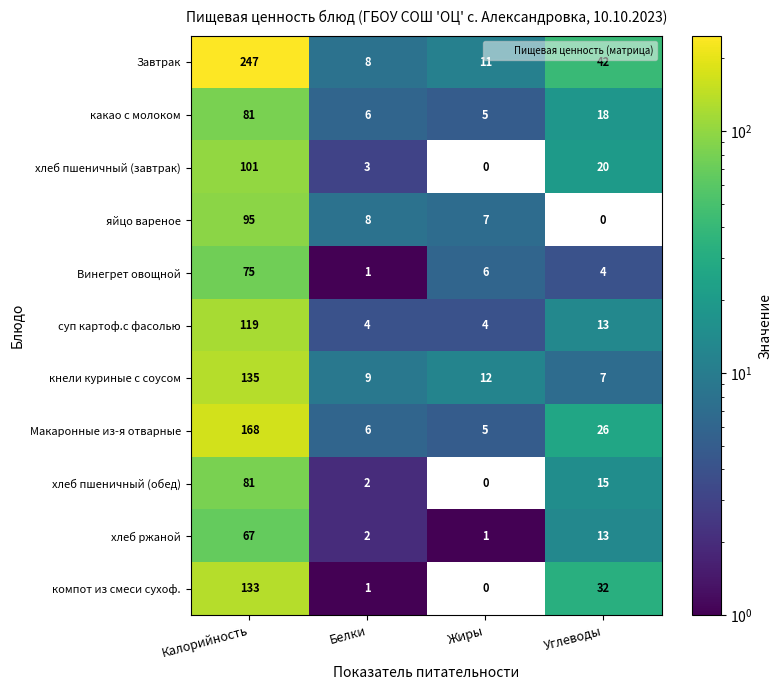

List the labels in order of хлеб ржаной value, smallest first.

Жиры, Белки, Углеводы, Калорийность